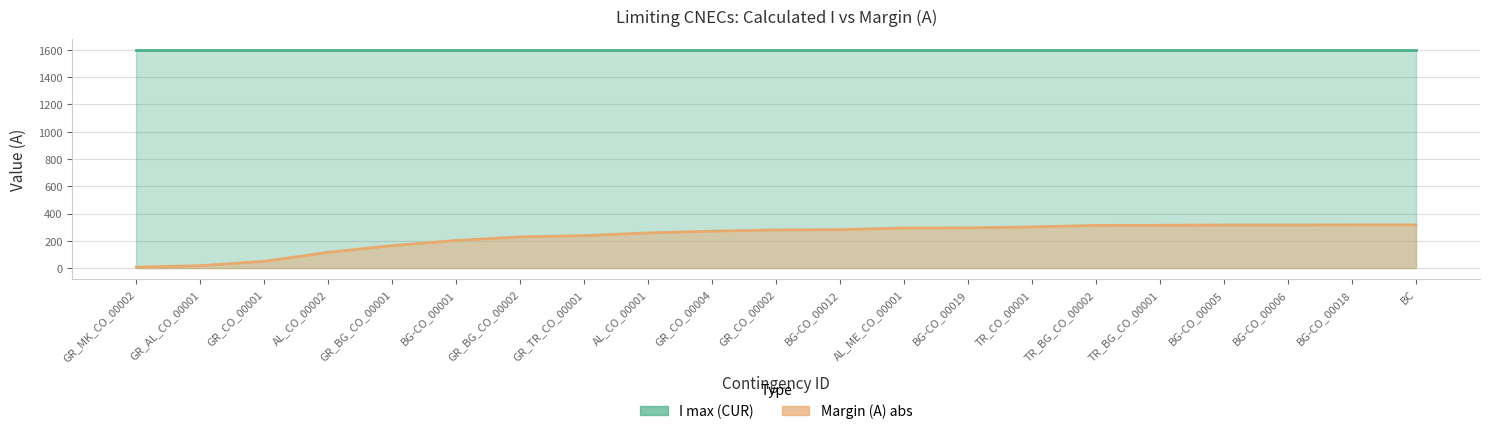

Is it true that the value at GR_BG_CO_00002 is 229?

True